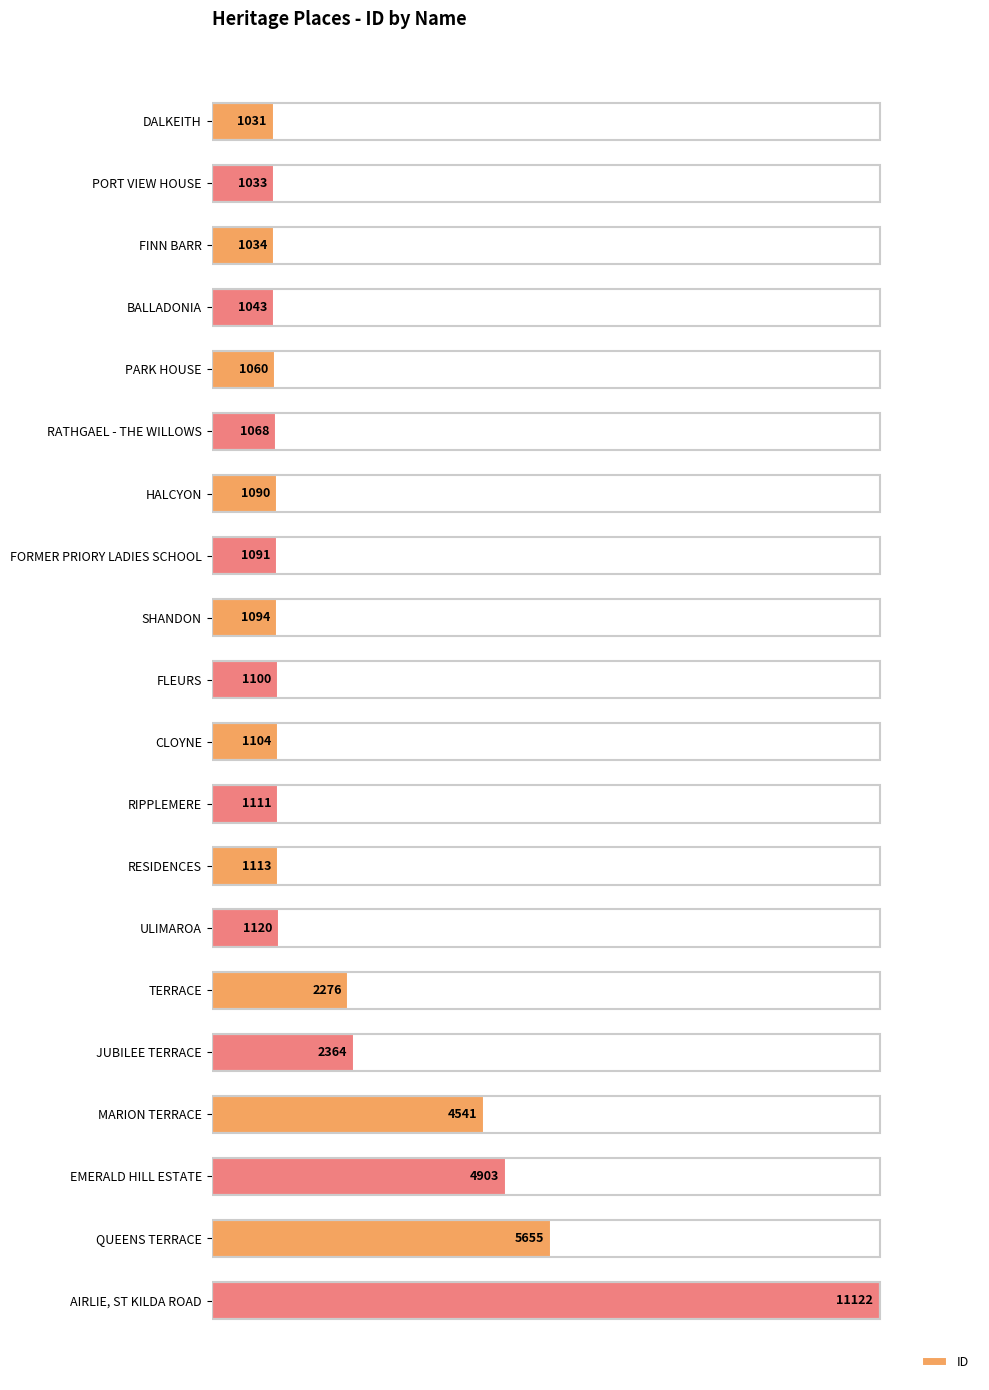

Are the bars horizontal?

Yes